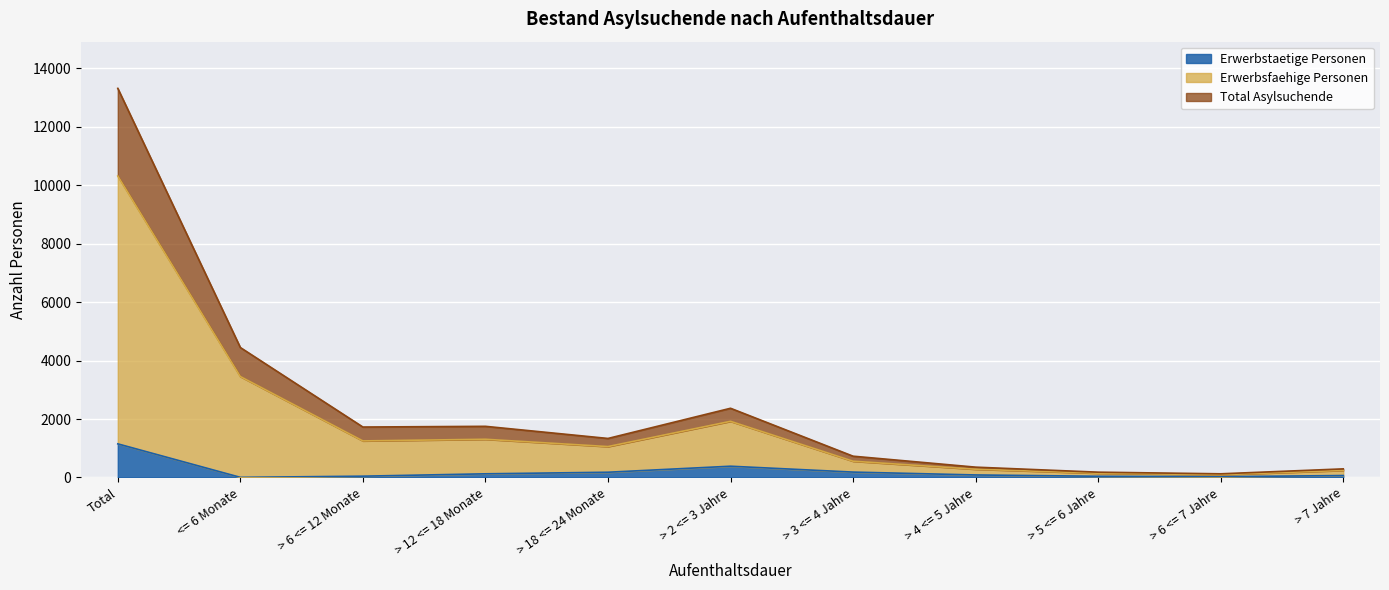

Does the chart display data point markers on the line(s)?

No